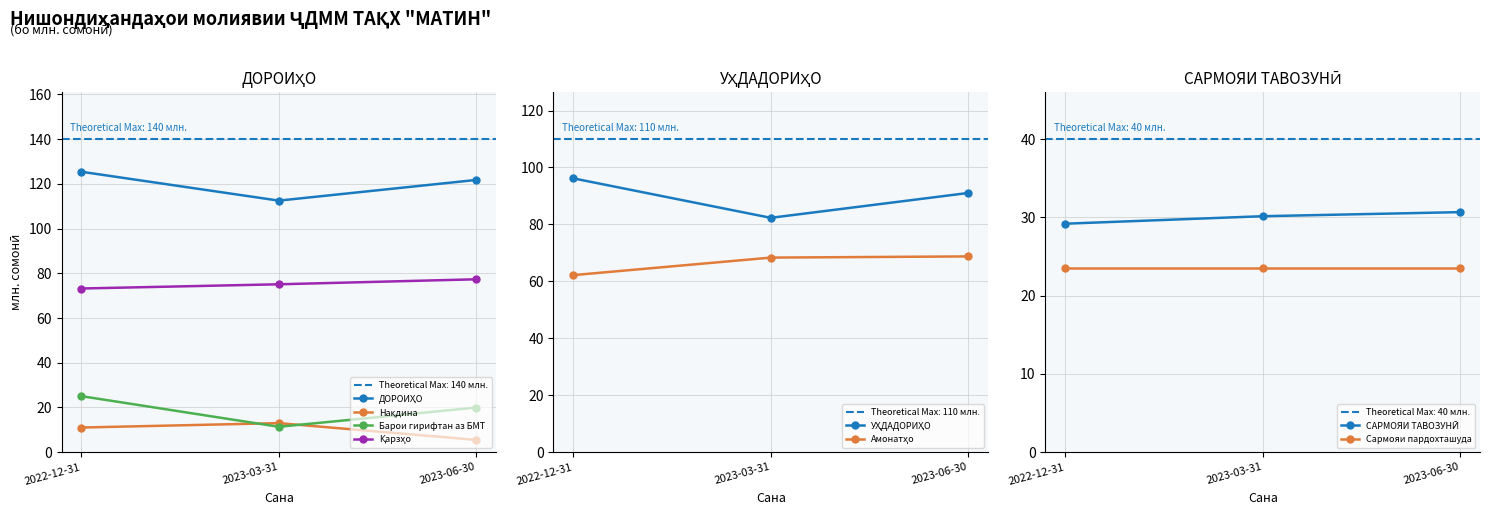

Reading left to right, extract all data points from this chart.

ДОРОИҲО: 125.4	112.5	121.7
УҲДАДОРИҲО: 96.2	82.3	91.1
САРМОЯИ ТАВОЗУНӢ: 29.2	30.1	30.7